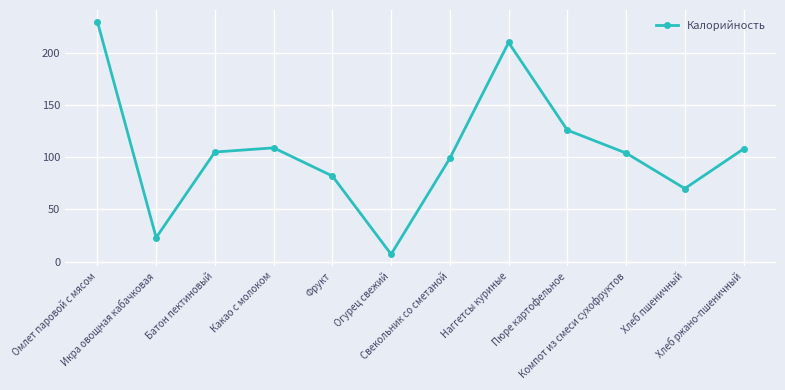

What is the minimum value shown in the chart?

7